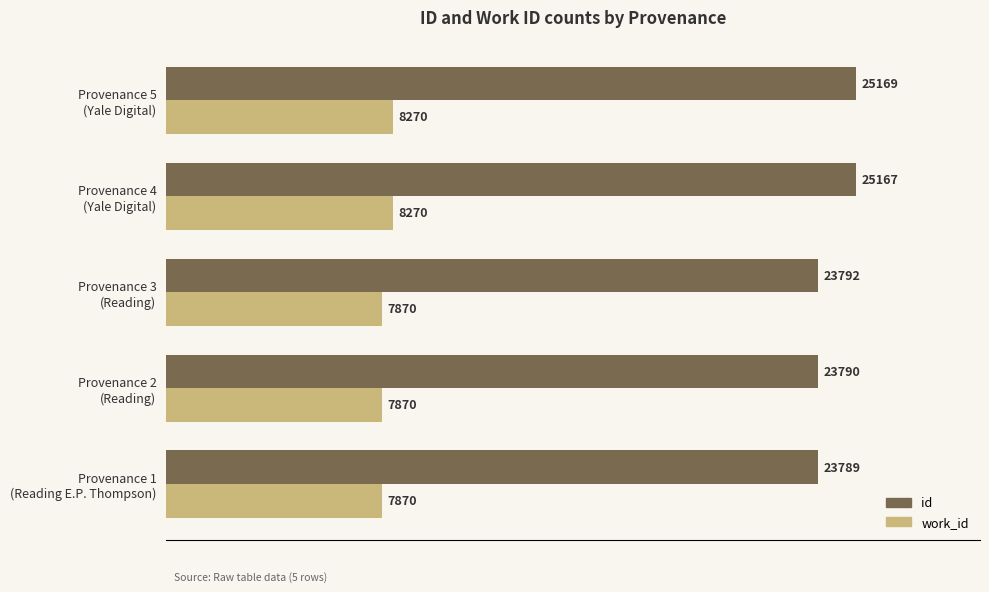

List the series in order of their peak value, lowest first.

work_id, id